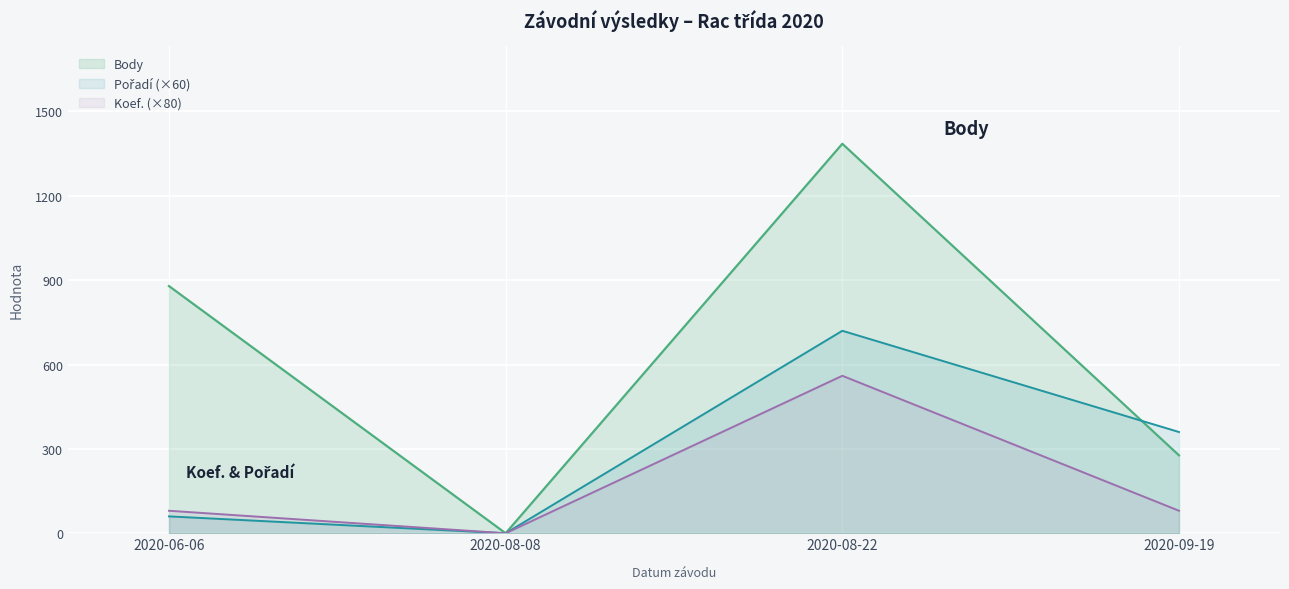

Which series has the largest range (max minus min)?

Body